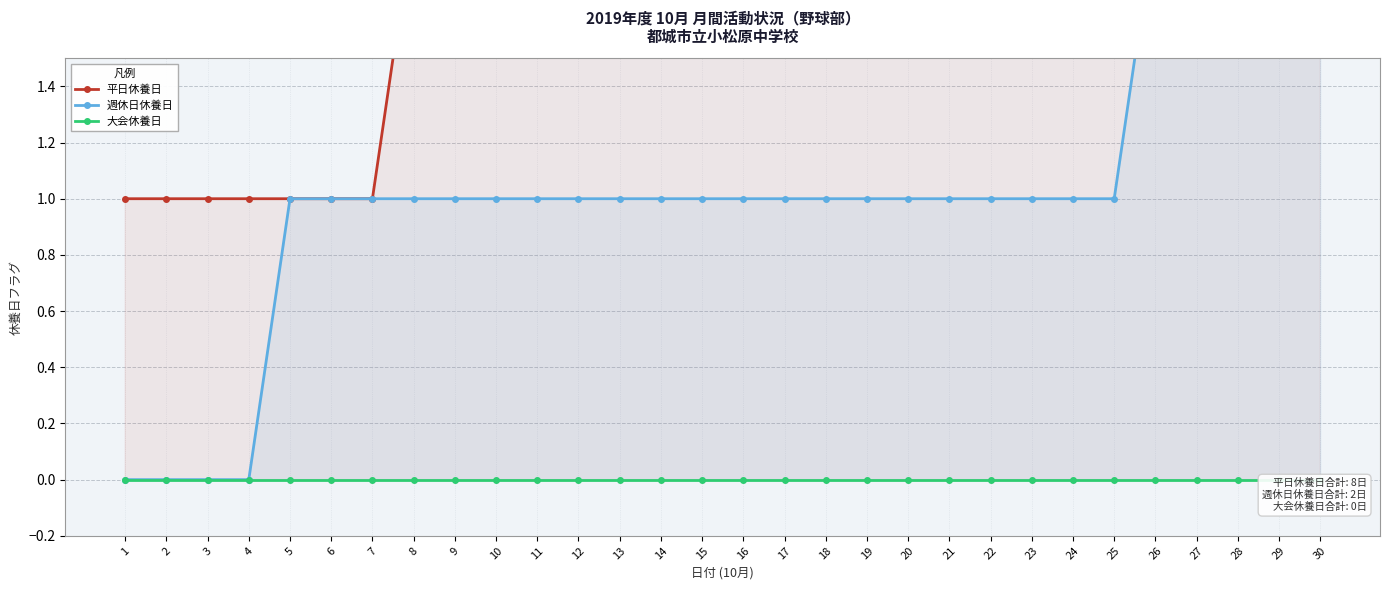

What is the difference between the maximum and minimum values in the 週休日休養日 series?

2